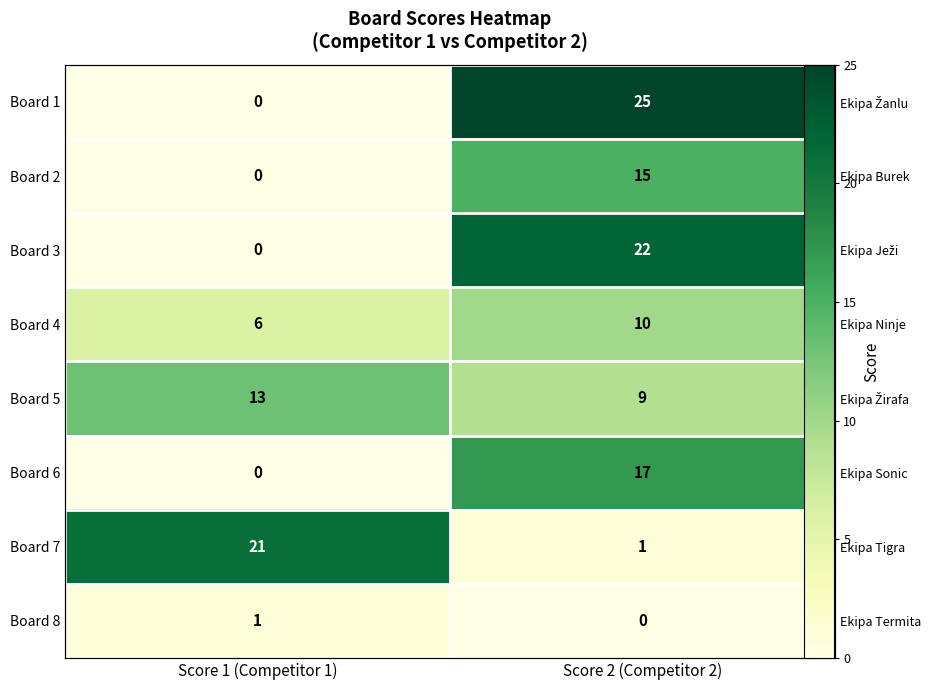

Count the number of data series in this chart.

8